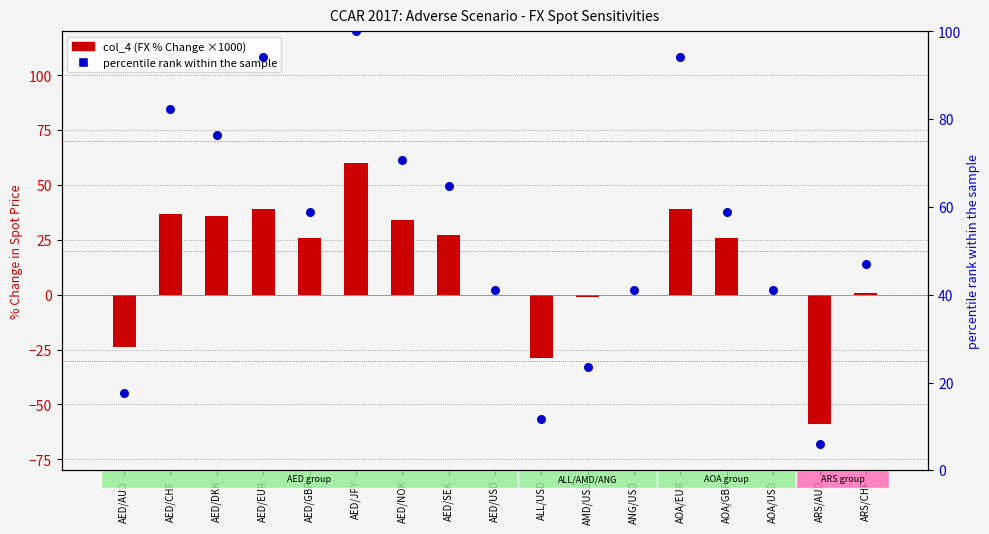

What is the total value across all series at ANG/USD?

41.2